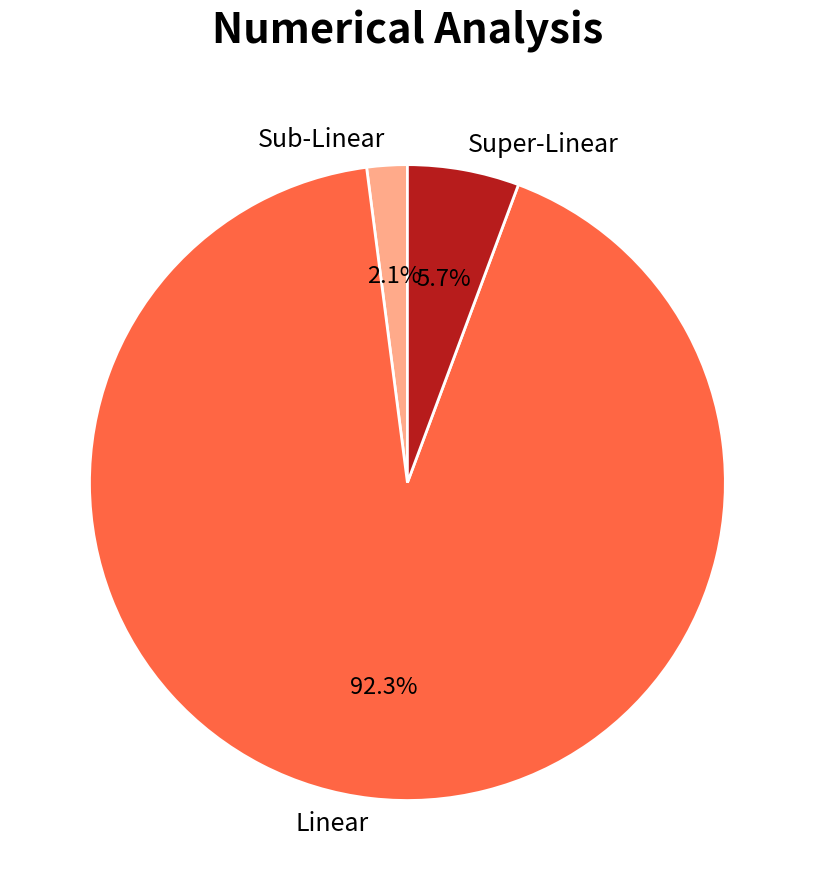

Which category has the biggest portion of the pie?

Linear